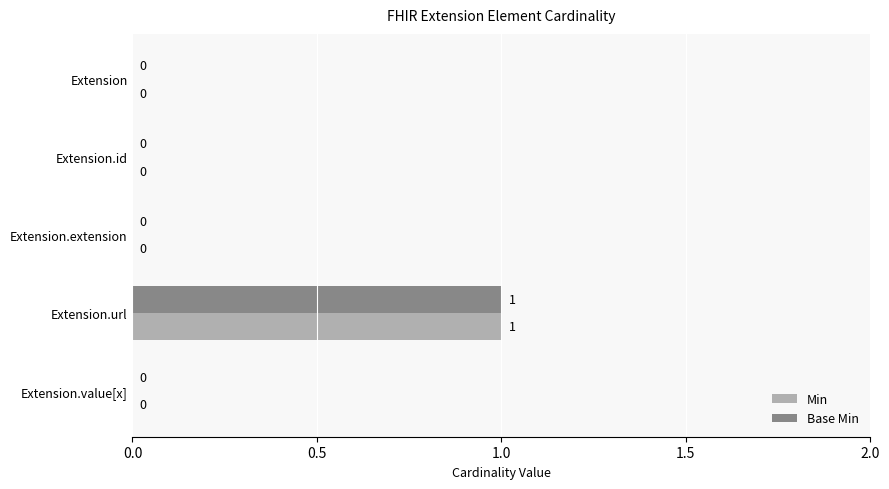

What are all the series names shown in the legend?

Min, Base Min